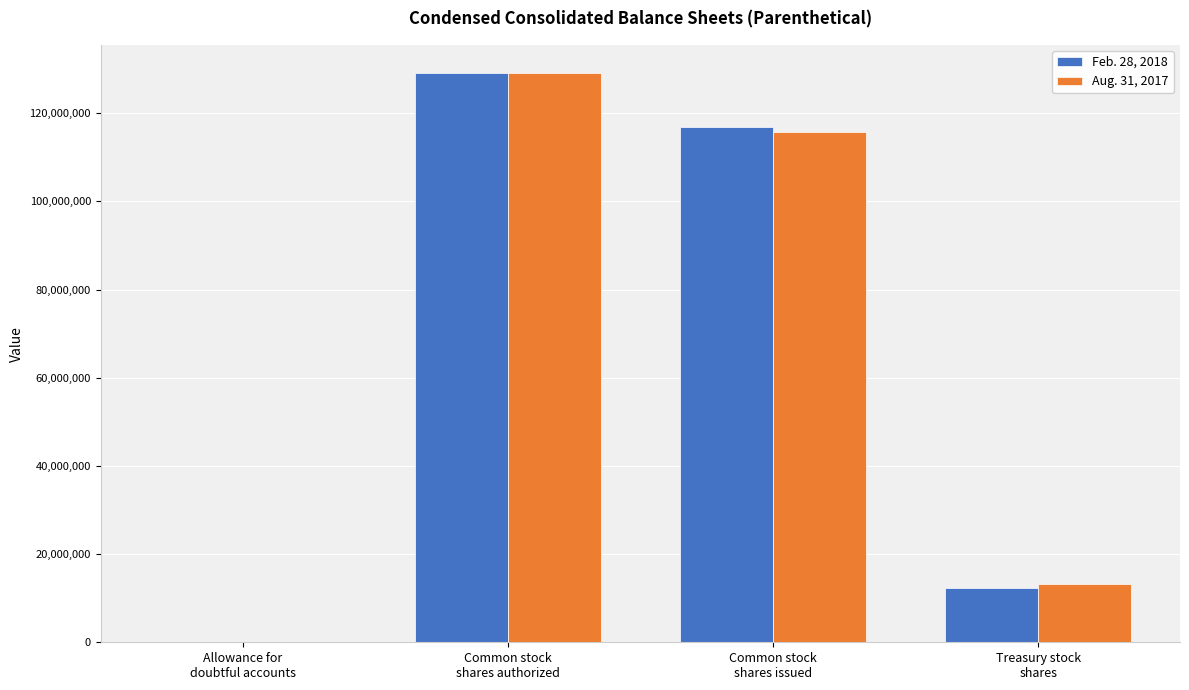

What is the spread (max minus min) of values at Common stock
shares issued?

1031932